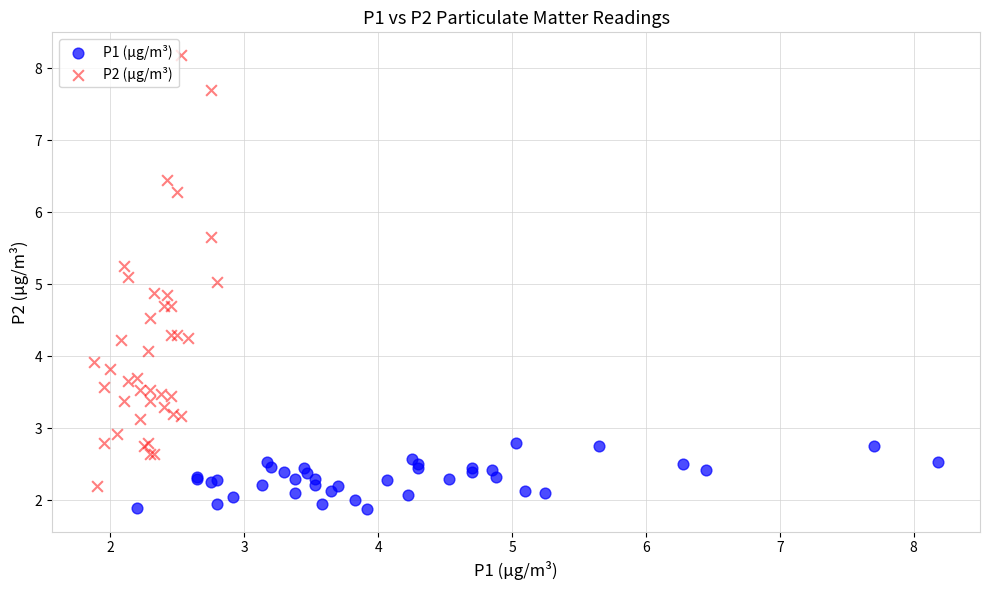

Which series contains the lowest Y value?

P1 (µg/m³)